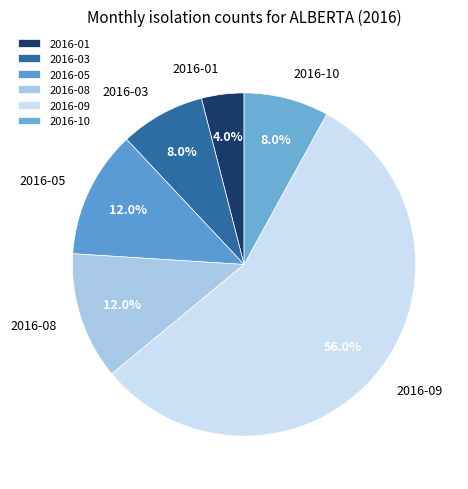

Which category accounts for the majority?

2016-09